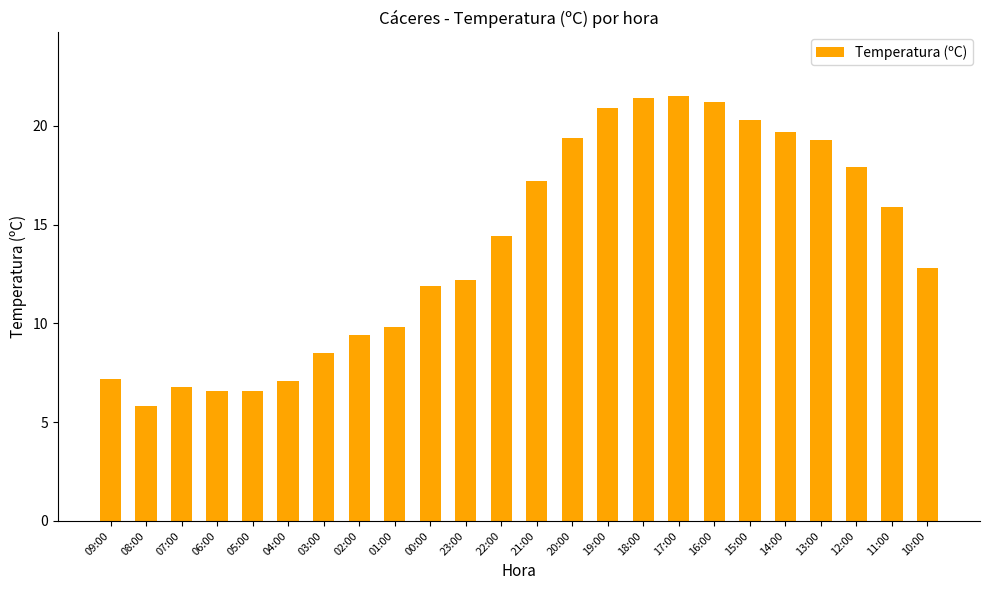

Does the chart contain stacked bars?

No